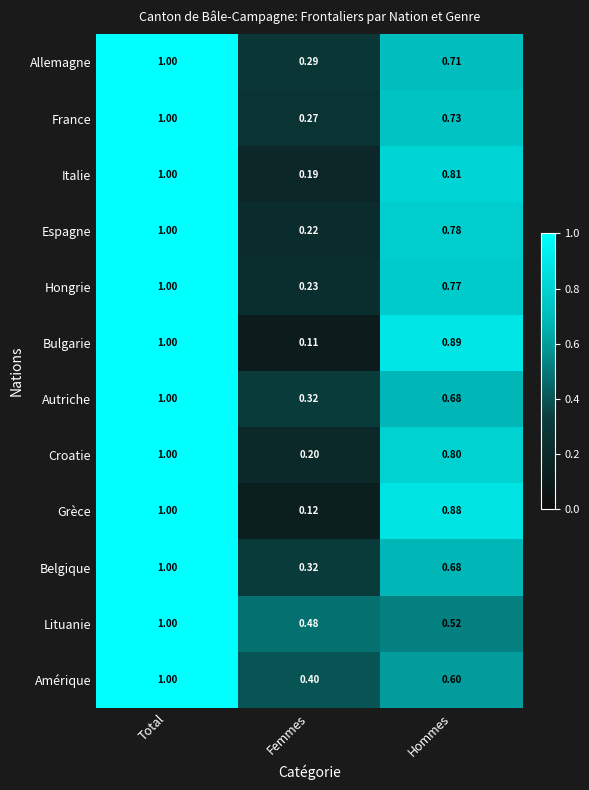

Where is Autriche nearest to the value 0?

Femmes